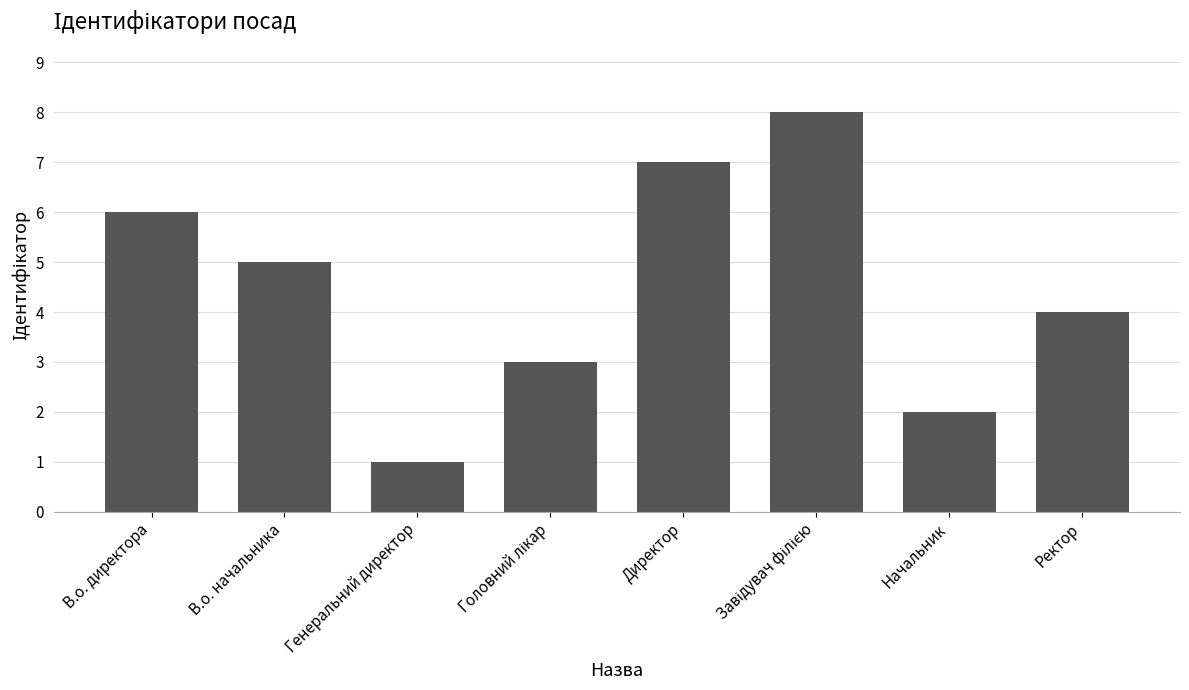

The chart shows a value of 3 at Начальник. True or false?

False